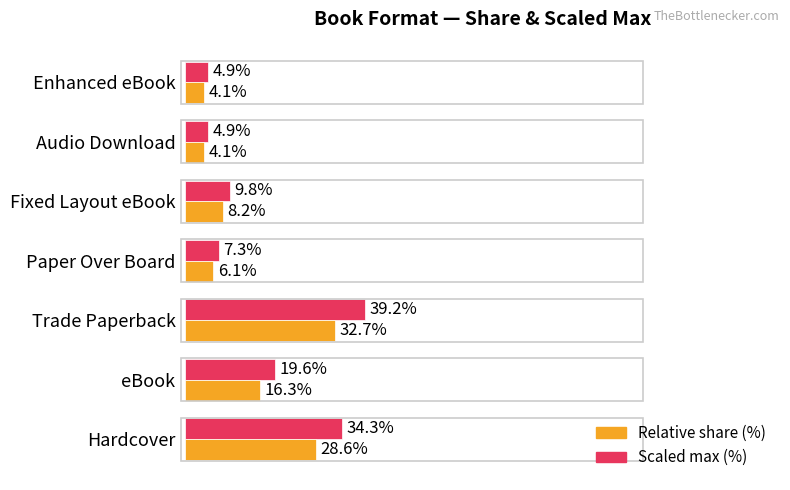

Which category has the highest value across all series?

Trade Paperback